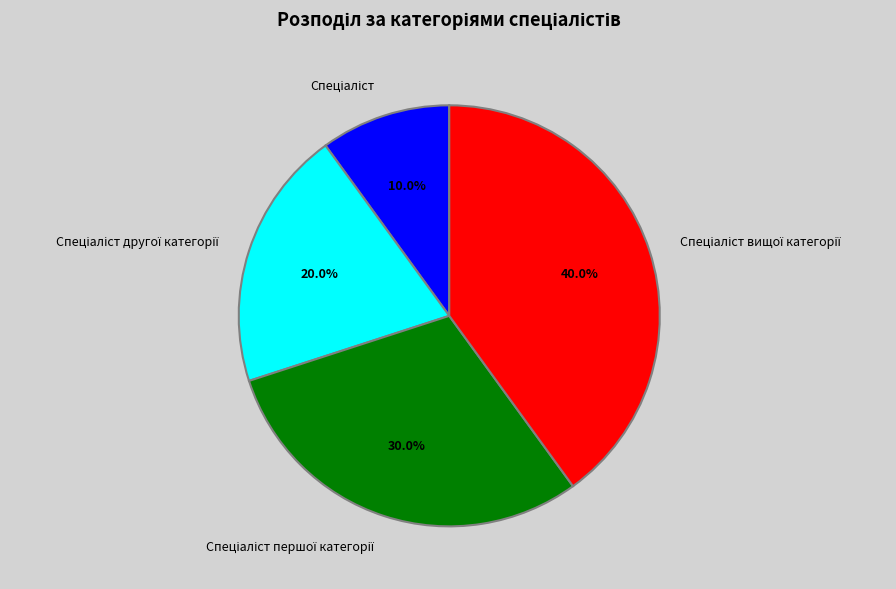

Is there a majority slice in this chart?

No